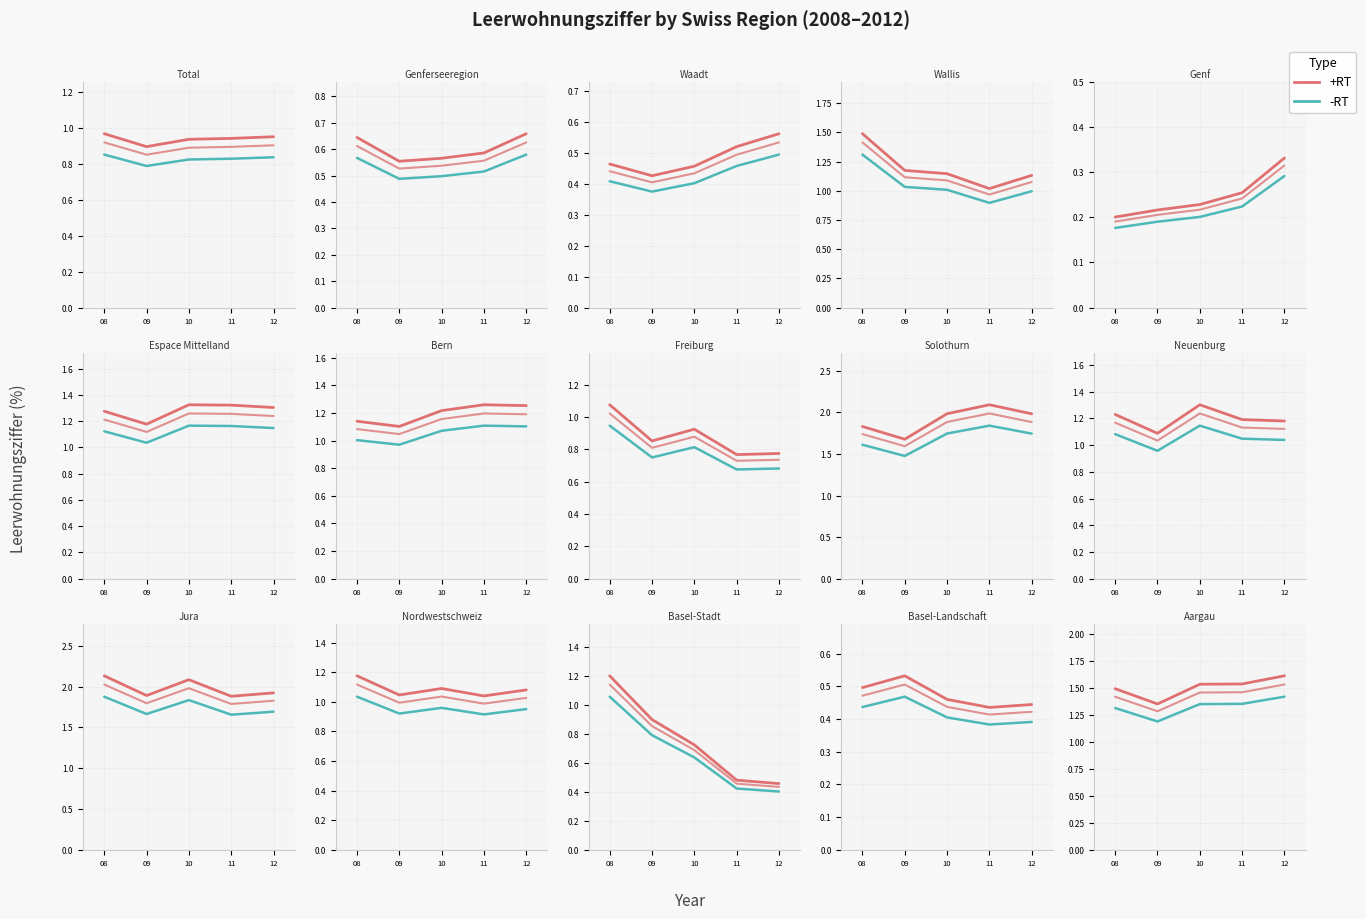

Is the value of +RT at 08 greater than the value of +RT rep2 at 09?

Yes